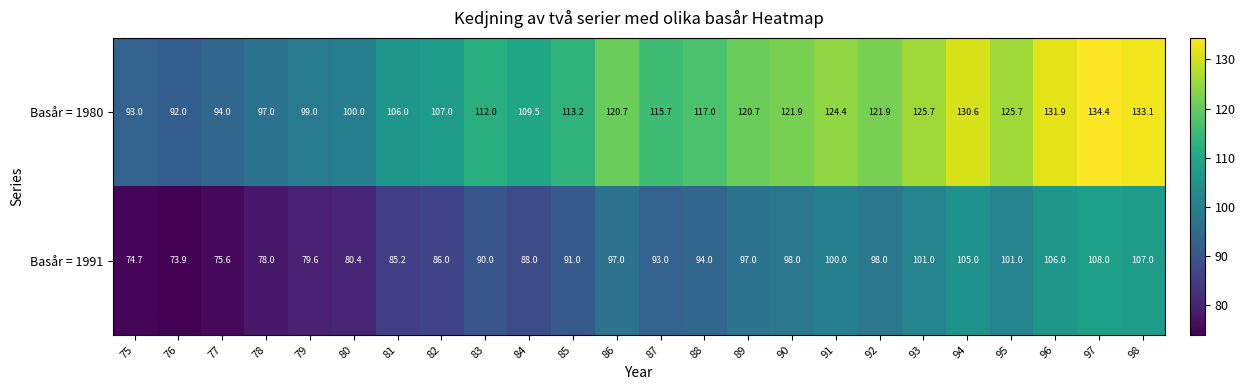

Is it true that Basår = 1980 equals 120.7 at 89?

True